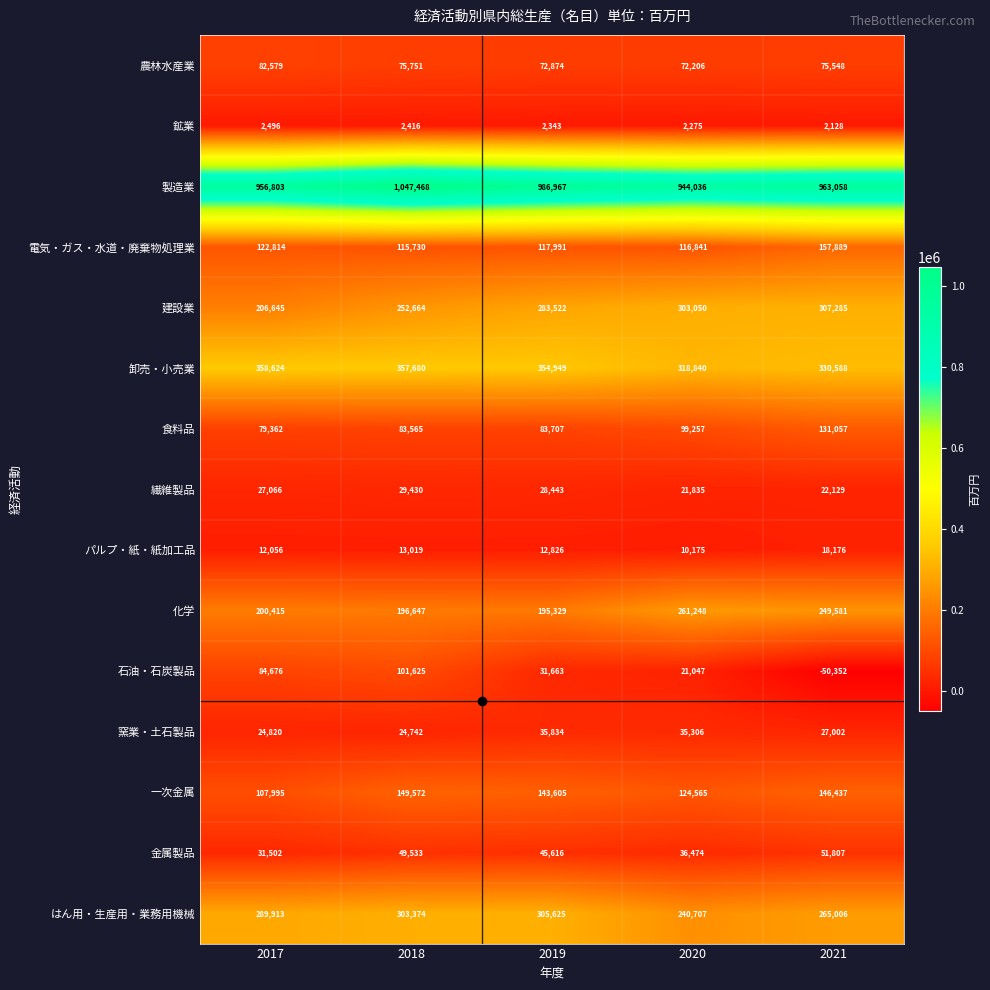

Which series changed the most between 2017 and 2020?

建設業